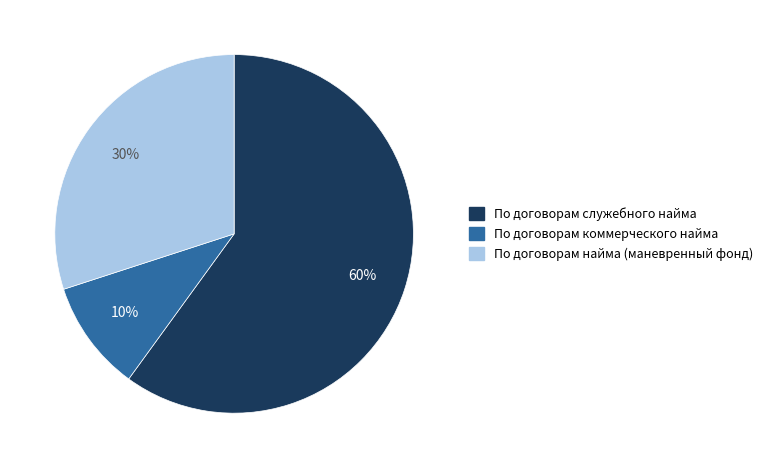

Do По договорам коммерческого найма and По договорам служебного найма together represent more than half of the pie?

Yes